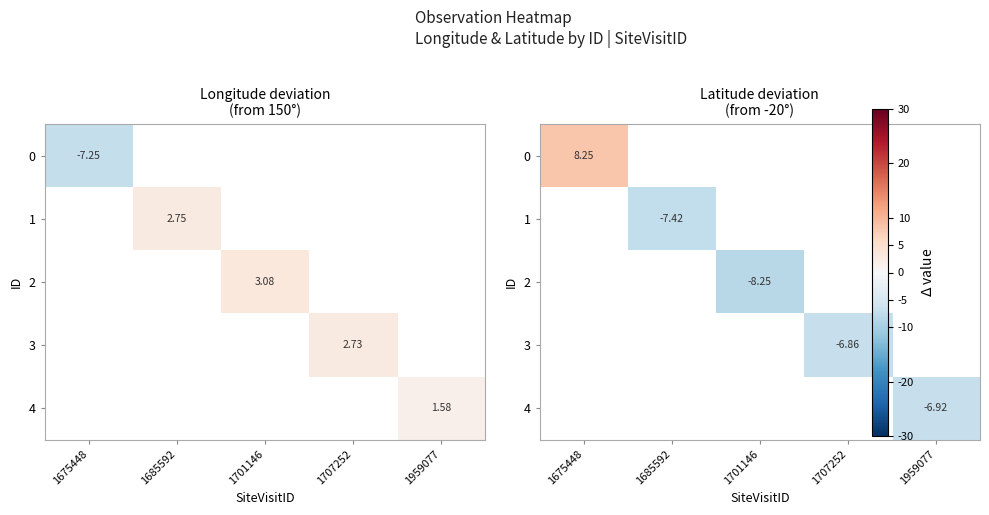

List the series in order of their peak value, lowest first.

0, 1, 2, 3, 4